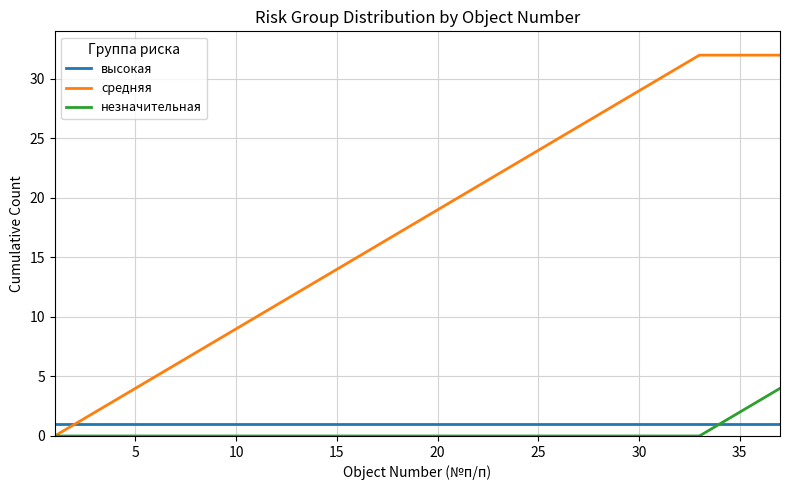

What is the greatest value displayed?

32